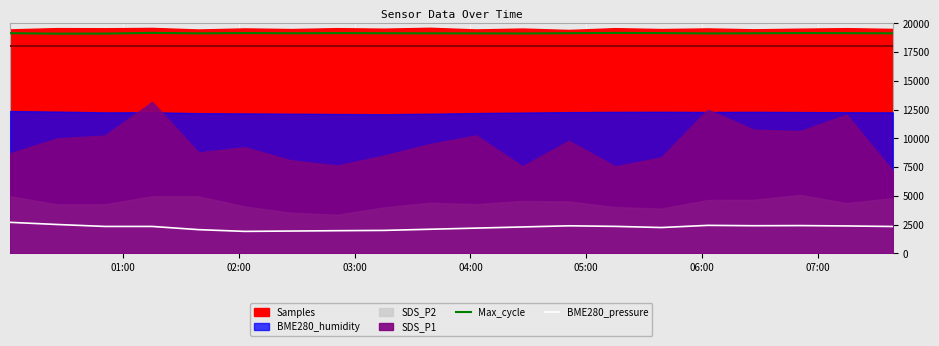

What is the sum of all Max_cycle values?

382720.0